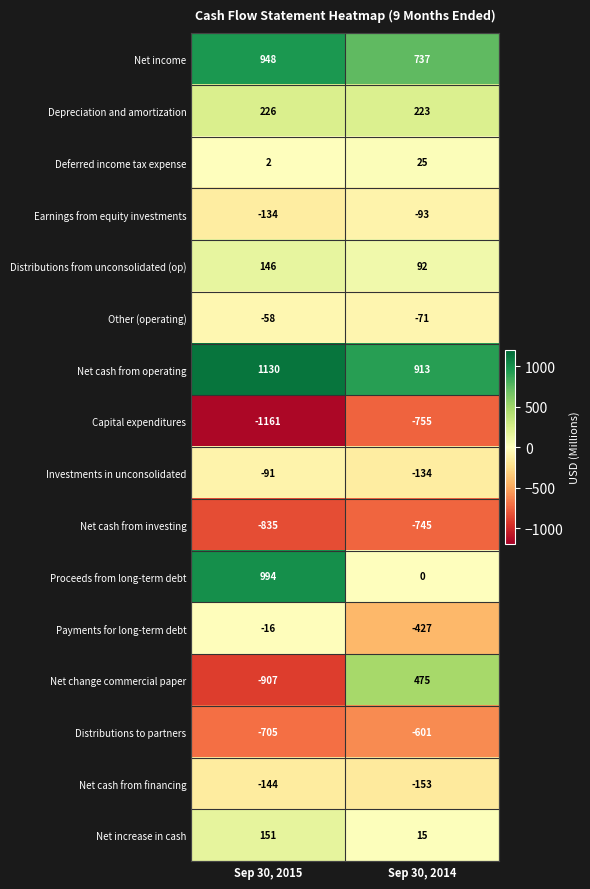

At which label does Proceeds from long-term debt reach its peak?

Sep 30, 2015